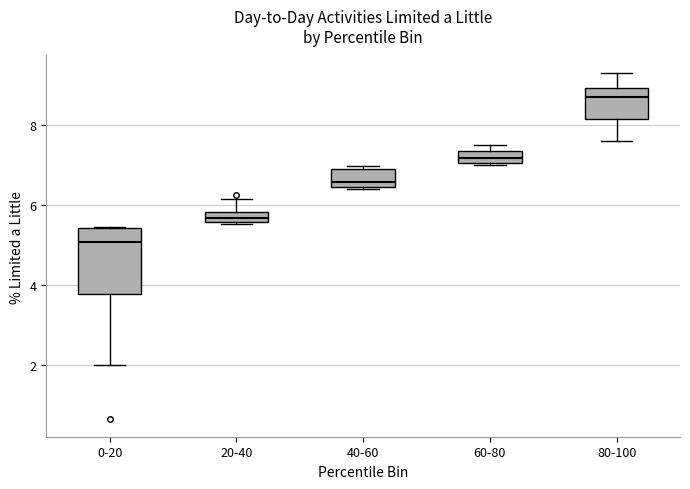

Where is the lower edge of the box for 60-80 on the y-axis? The values are not printed on the chart, so give them approximately, as read against the axis.

7.0